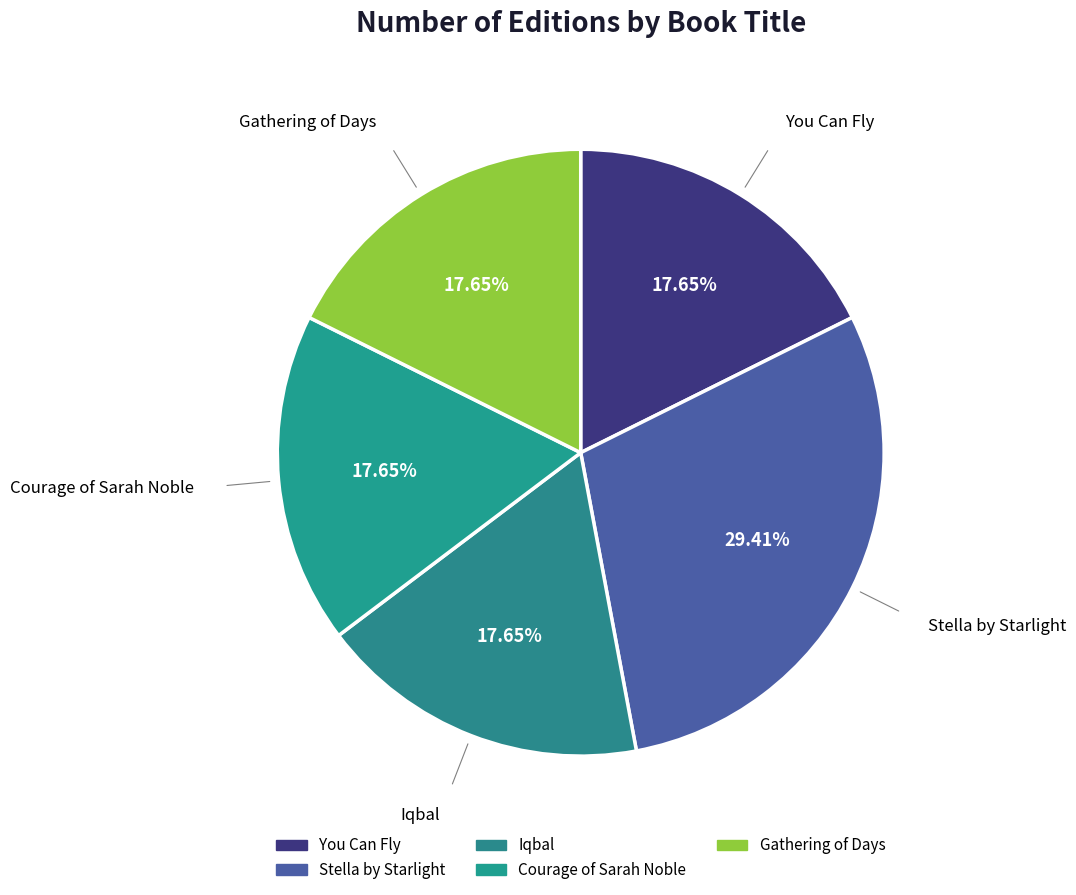

The You Can Fly slice represents 18% of the pie. True or false?

True